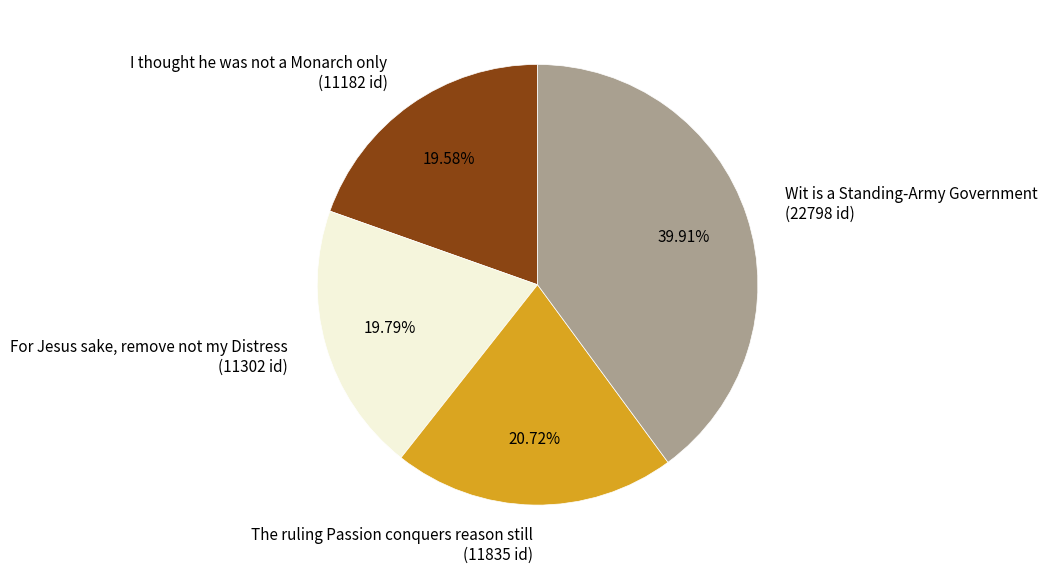

What percentage do I thought he was not a Monarch only and Wit is a Standing-Army Government together represent?

59.5%